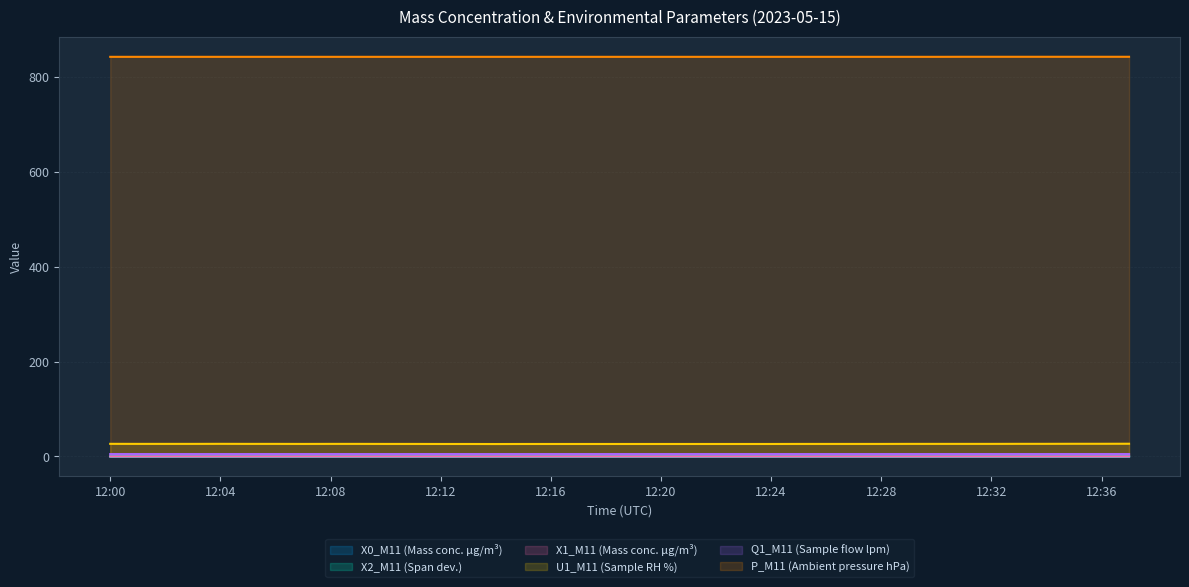

True or false: X1_M11 (Mass conc. μg/m³) has a value of 0.0 at 12:17.

True